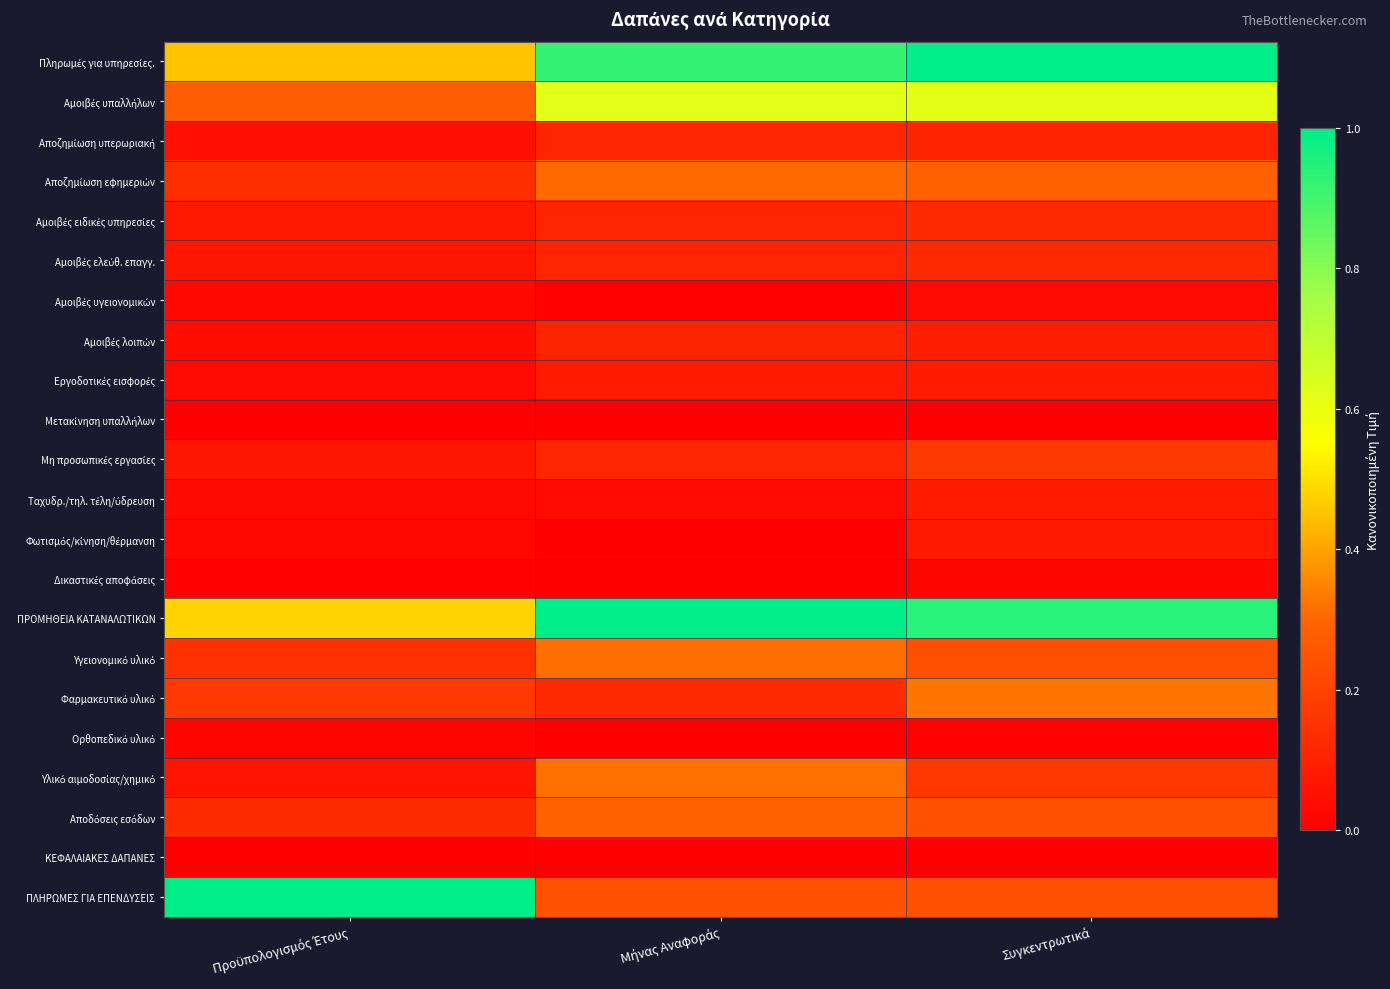

What is the difference between the highest and lowest values at Προϋπολογισμός Έτους?

1.0